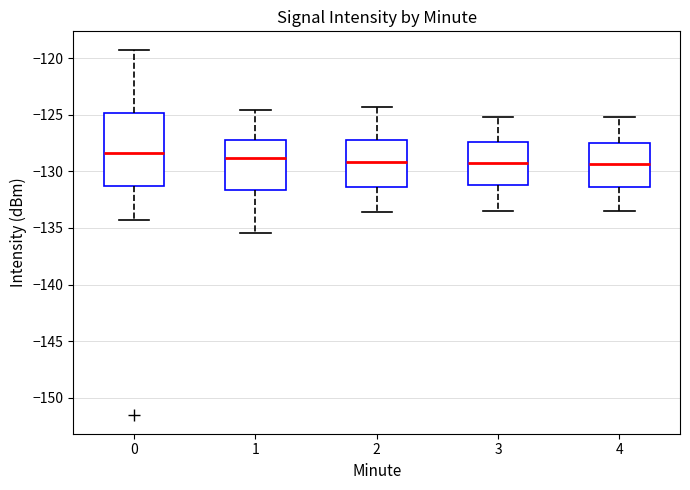

Comparing the boxes themselves (not the whiskers), which one is the tallest?

0